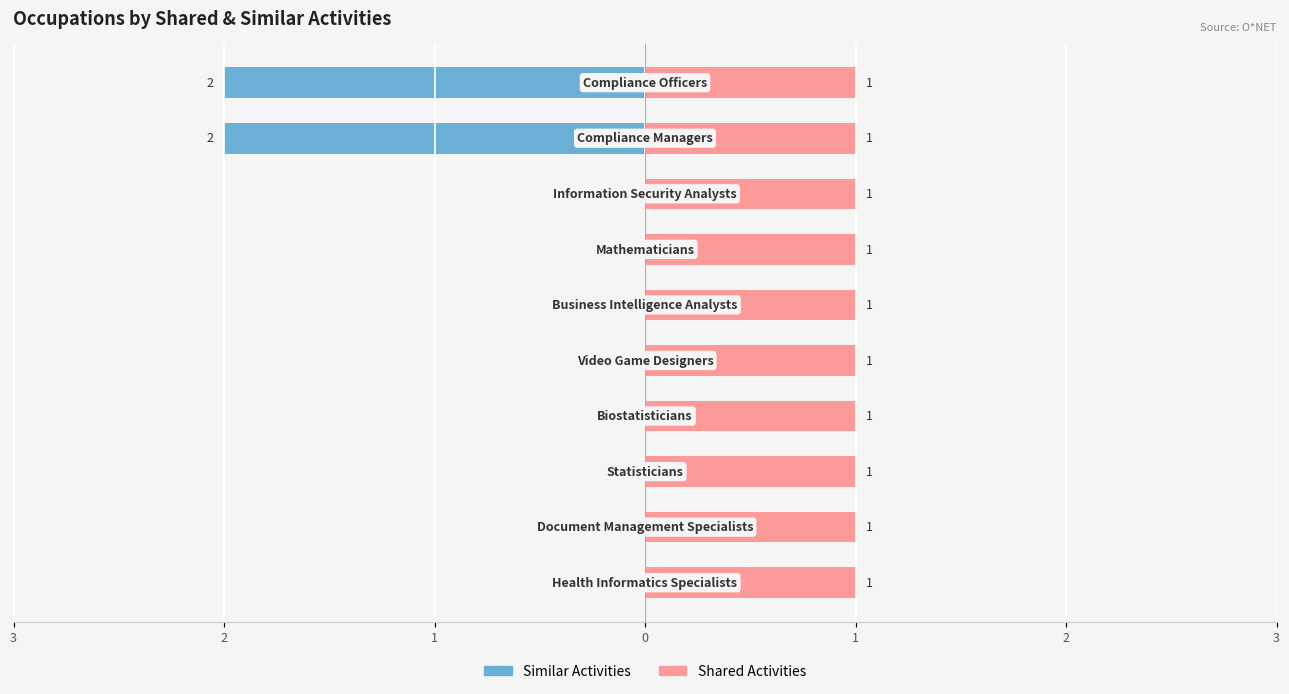

How many values in the Similar Activities series are below 0?

2